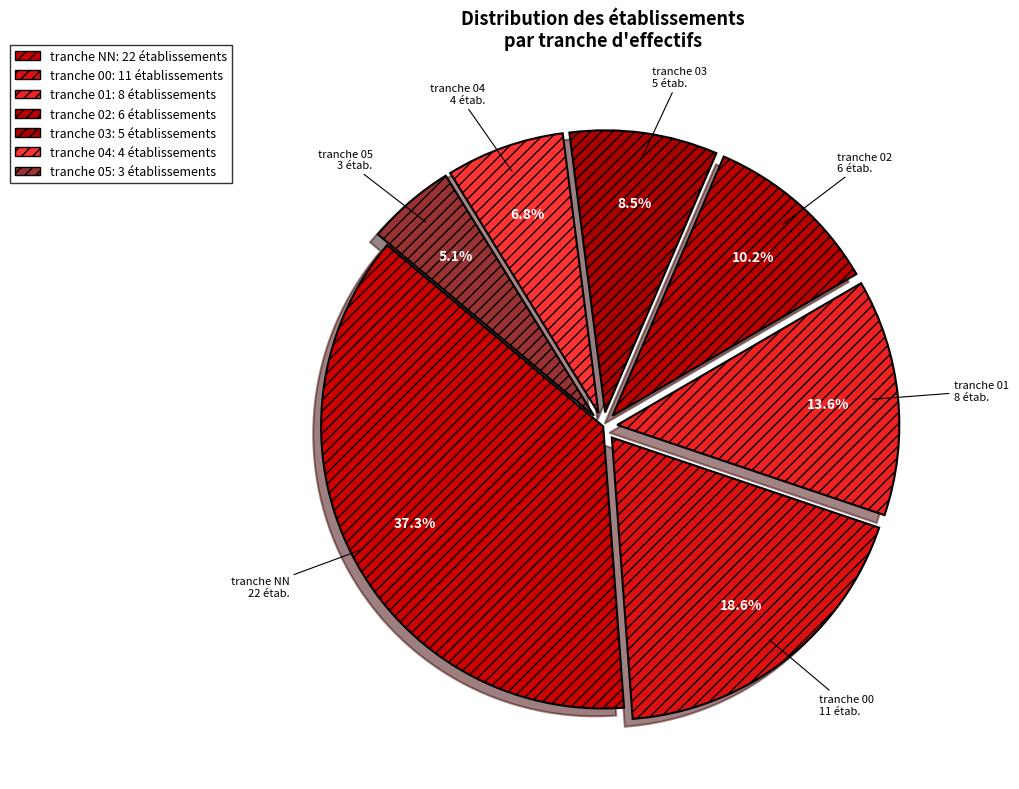

Rank the categories by value from highest to lowest.

NN, 00, 01, 02, 03, 04, 05